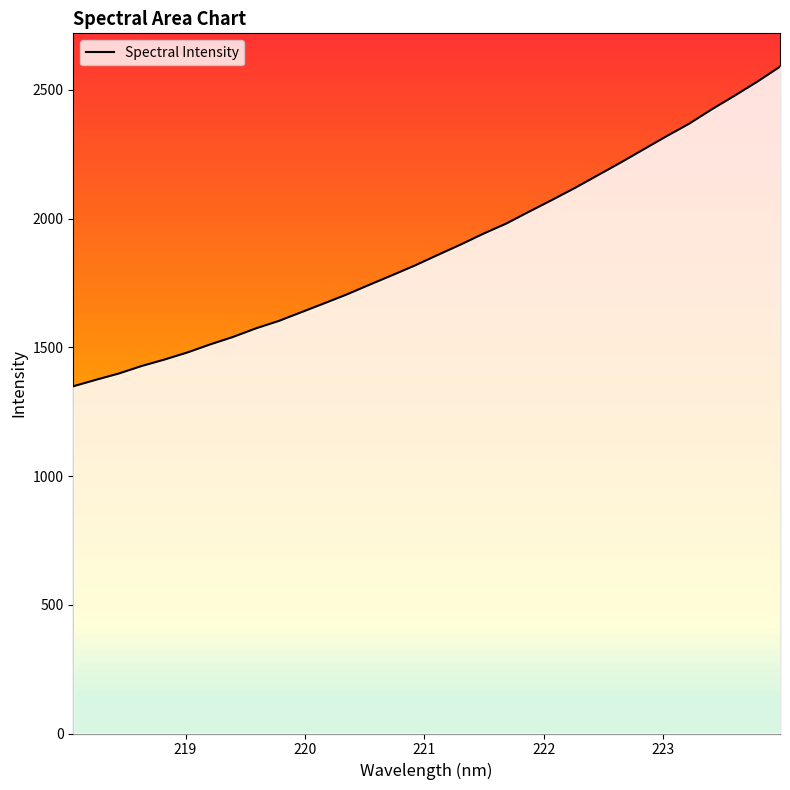

The value at 222 is 832.4. True or false?

False